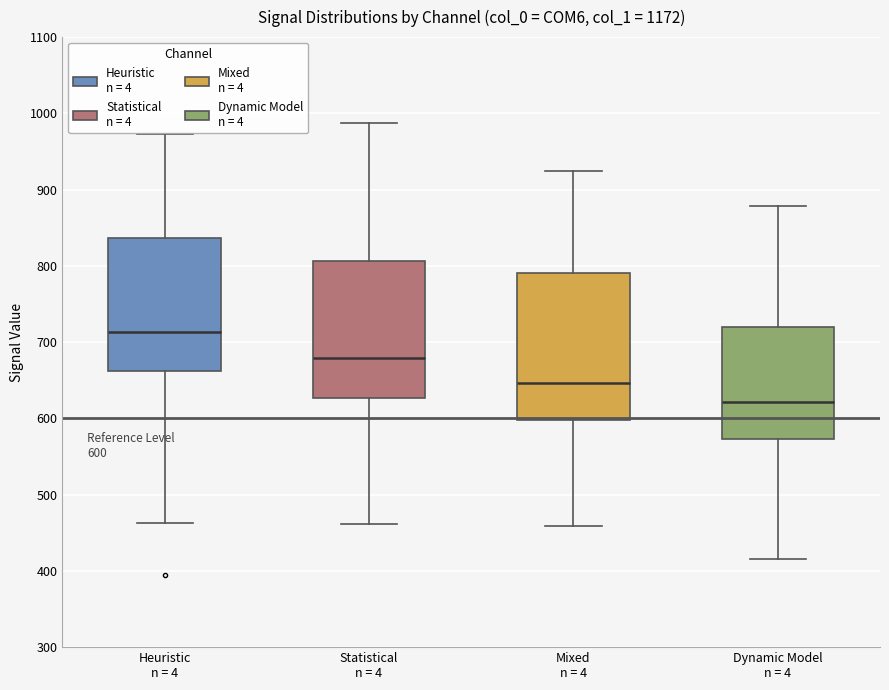

Comparing the boxes themselves (not the whiskers), which one is the tallest?

Mixed n = 4